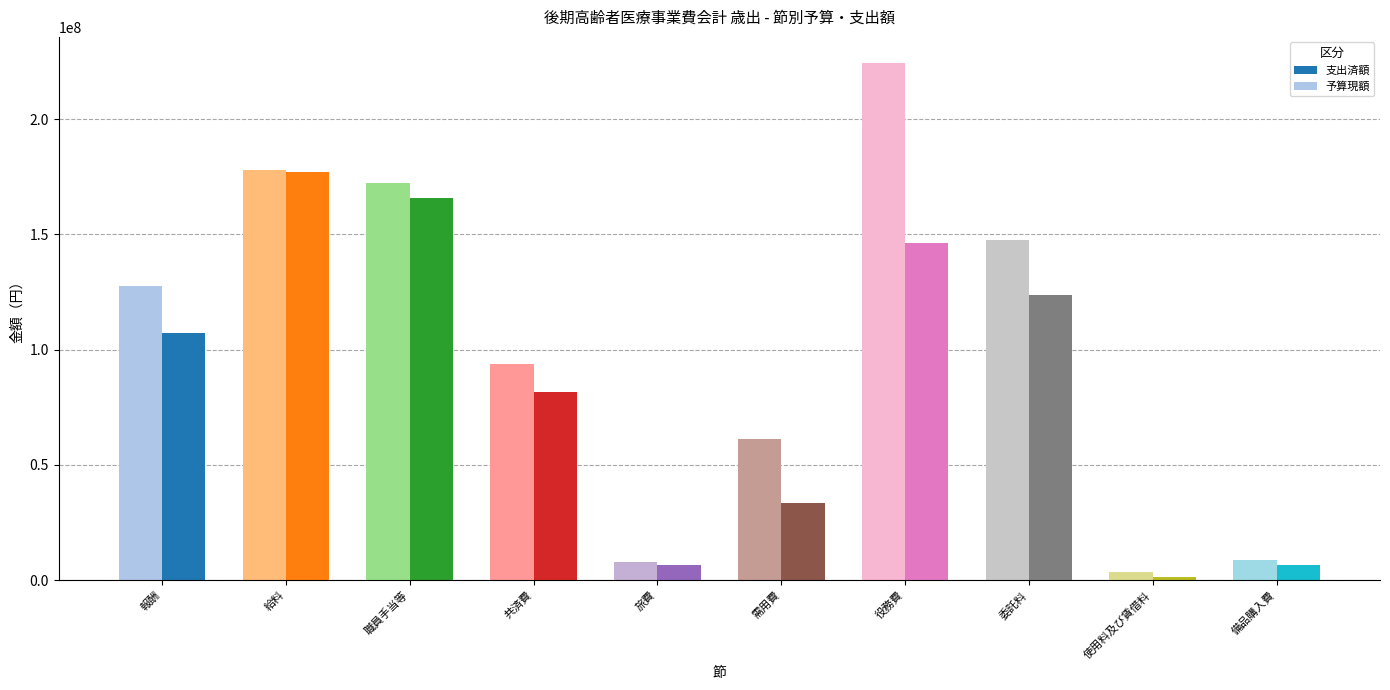

What is the sum of the 予算現額 values at 共済費 and 給料?

272003326